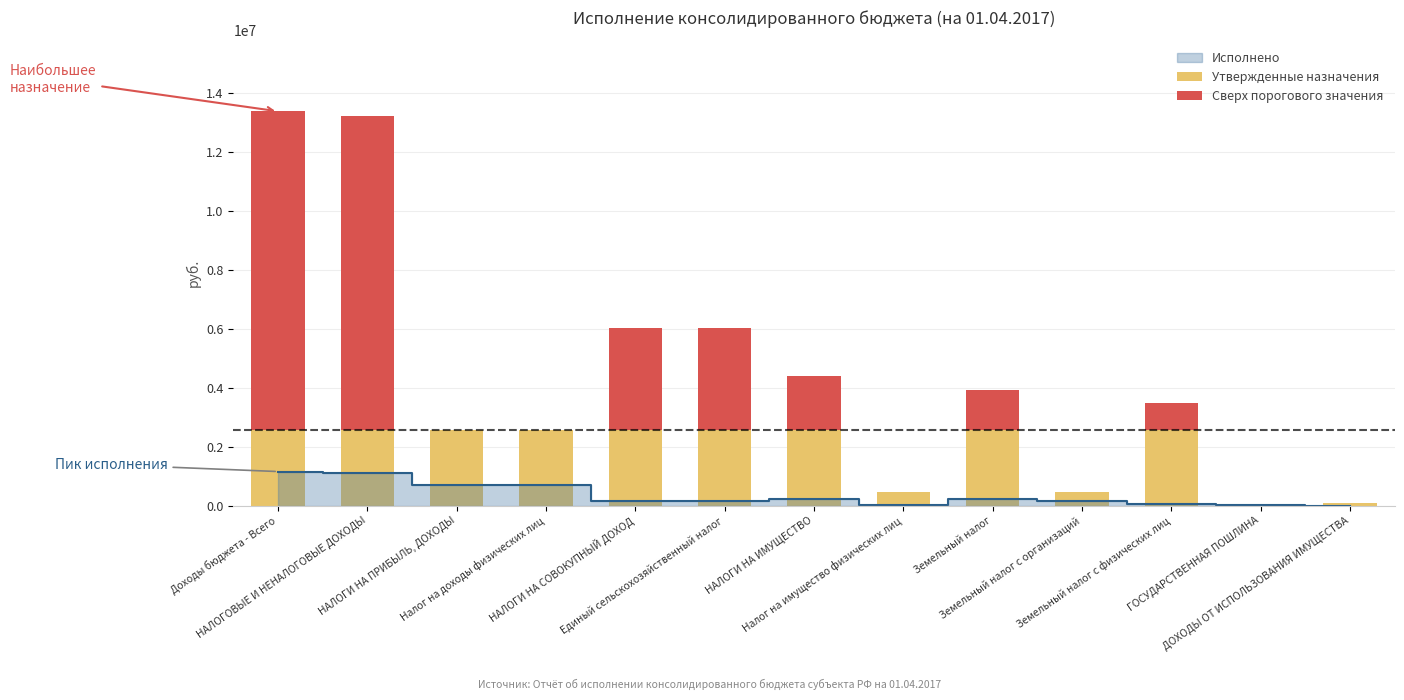

How many bars are there in each group?

2